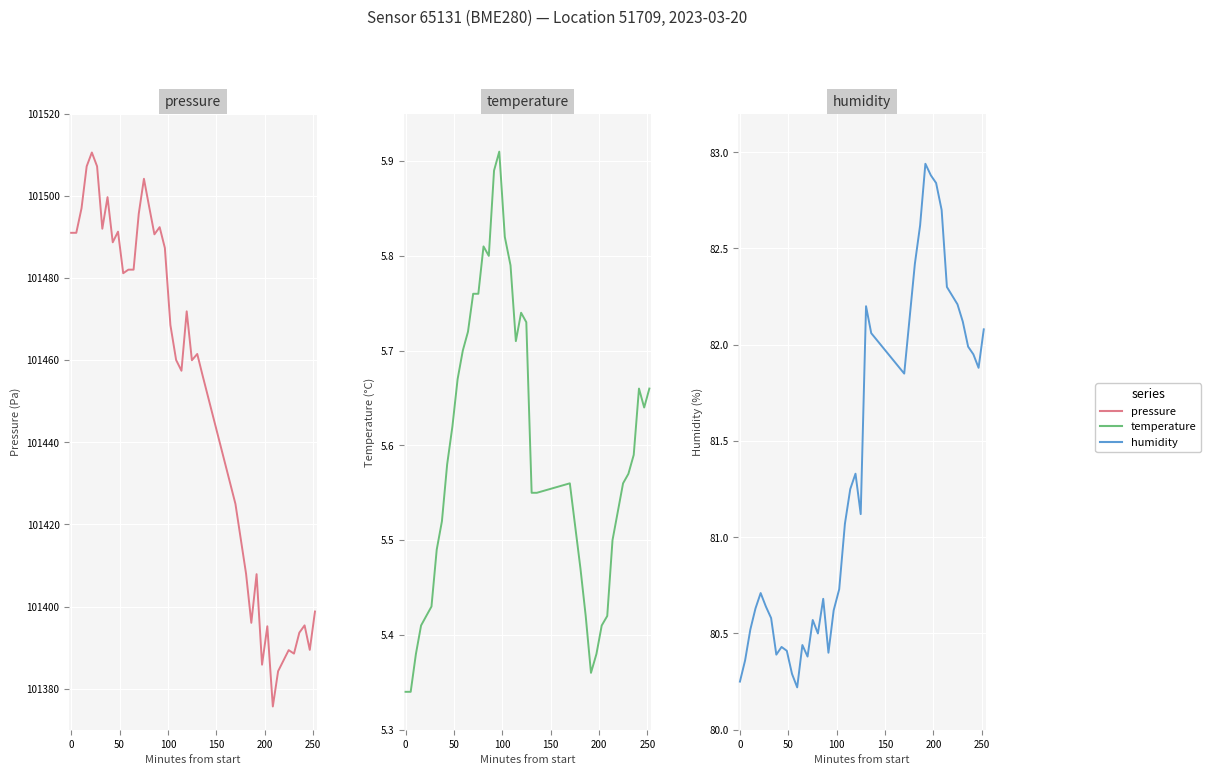

What is the difference between the maximum and minimum values in the humidity series?

2.7